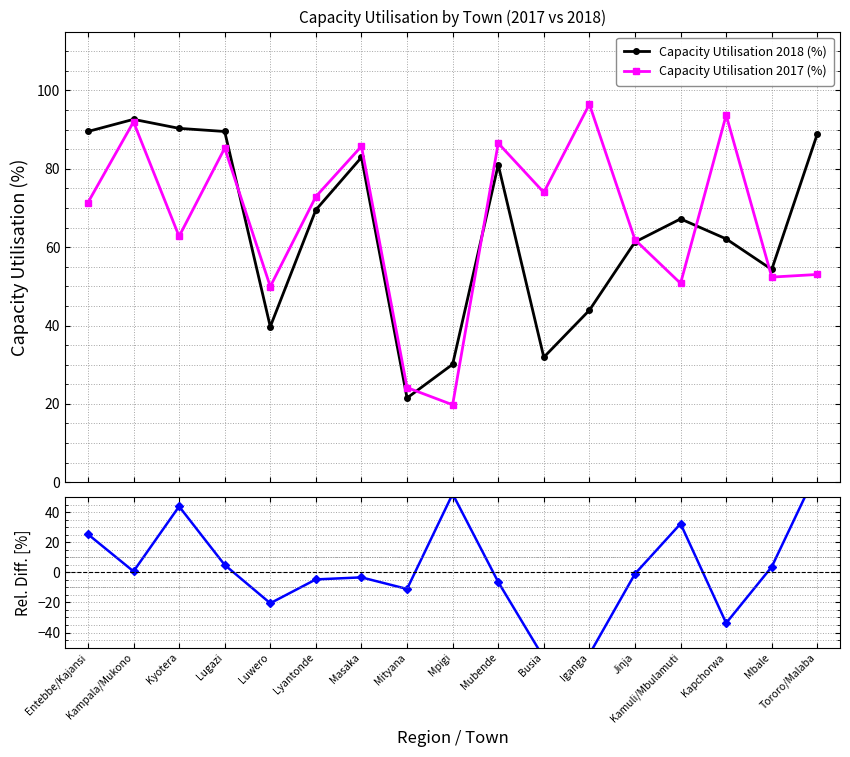

Does the chart display data point markers on the line(s)?

Yes